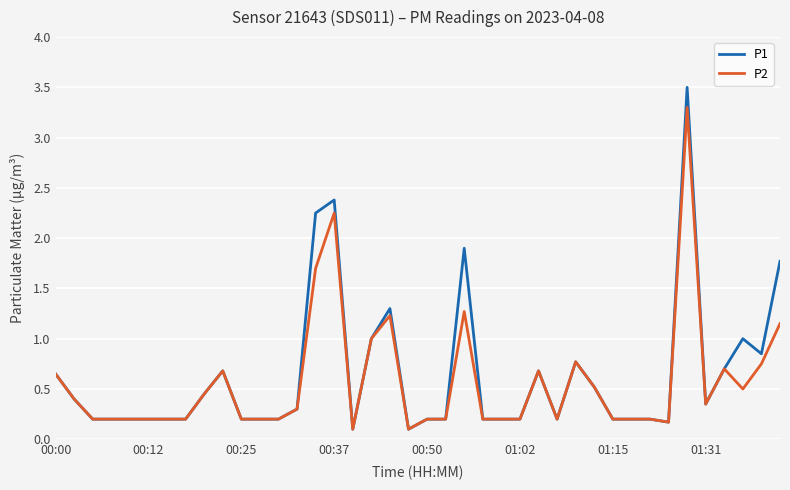

Which series has the widest spread of values?

P1